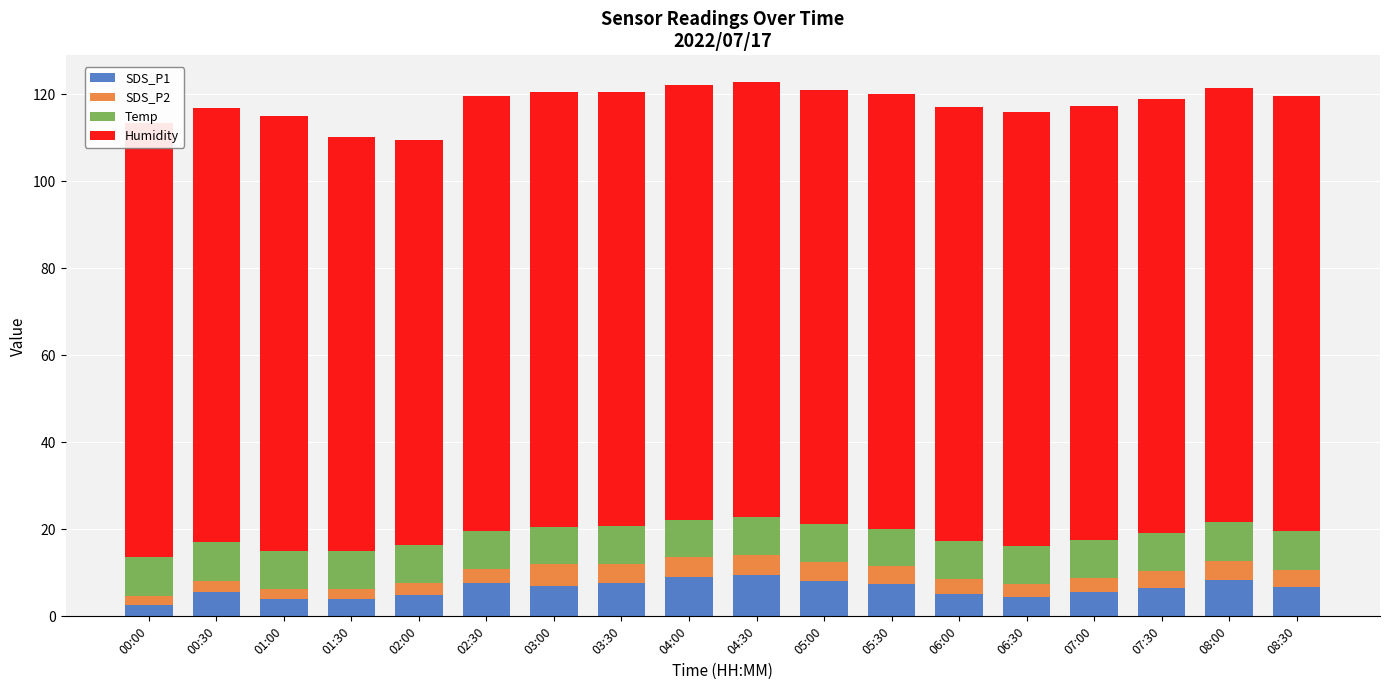

Are the bars horizontal?

No